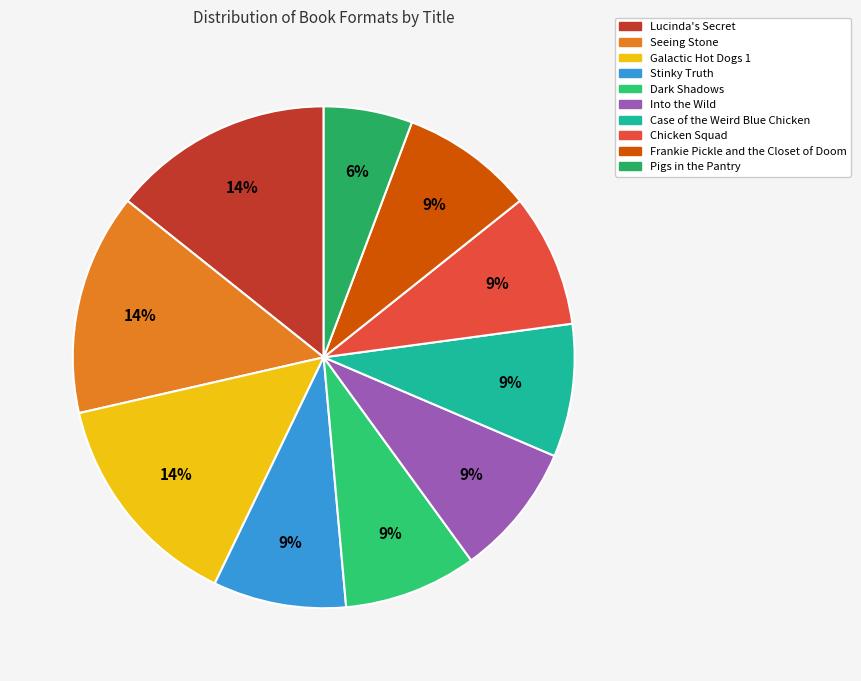

Rank the categories by value from lowest to highest.

Pigs in the Pantry, Stinky Truth, Dark Shadows, Into the Wild, Case of the Weird Blue Chicken, Chicken Squad, Frankie Pickle and the Closet of Doom, Lucinda's Secret, Seeing Stone, Galactic Hot Dogs 1